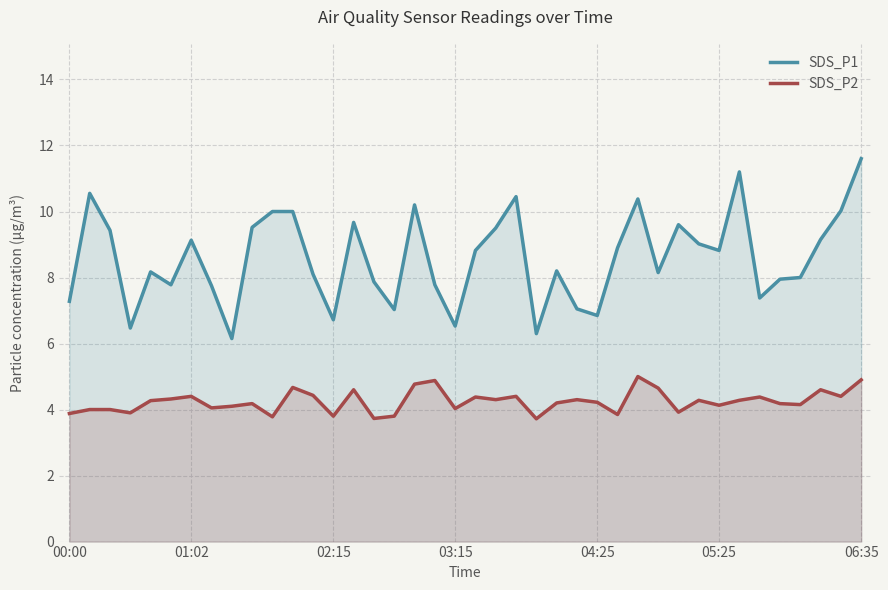

Which series has the largest range (max minus min)?

SDS_P1